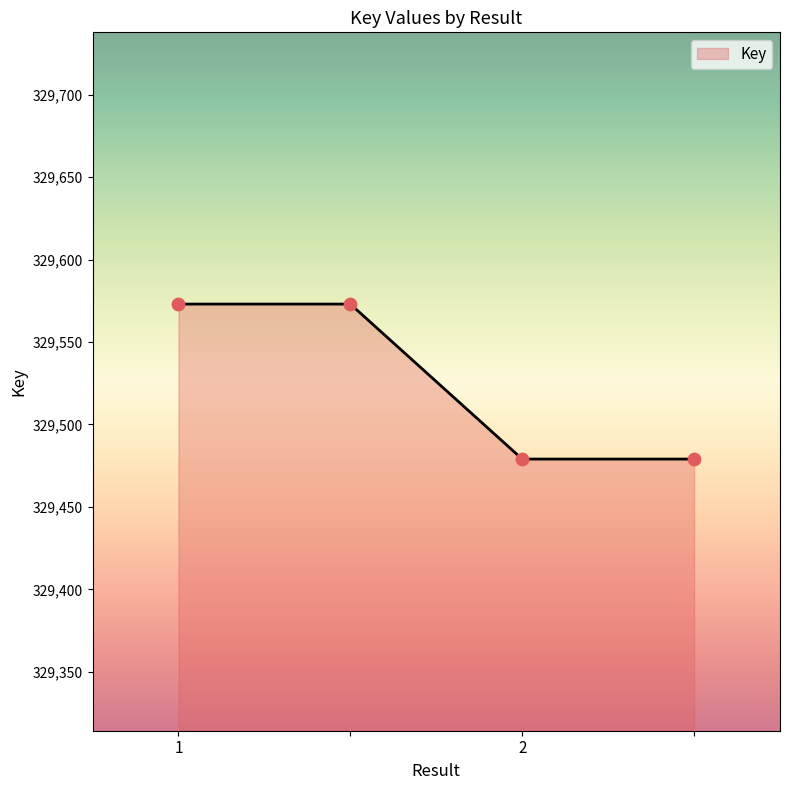

True or false: there are more than 1 points higher than both neighbors.

False